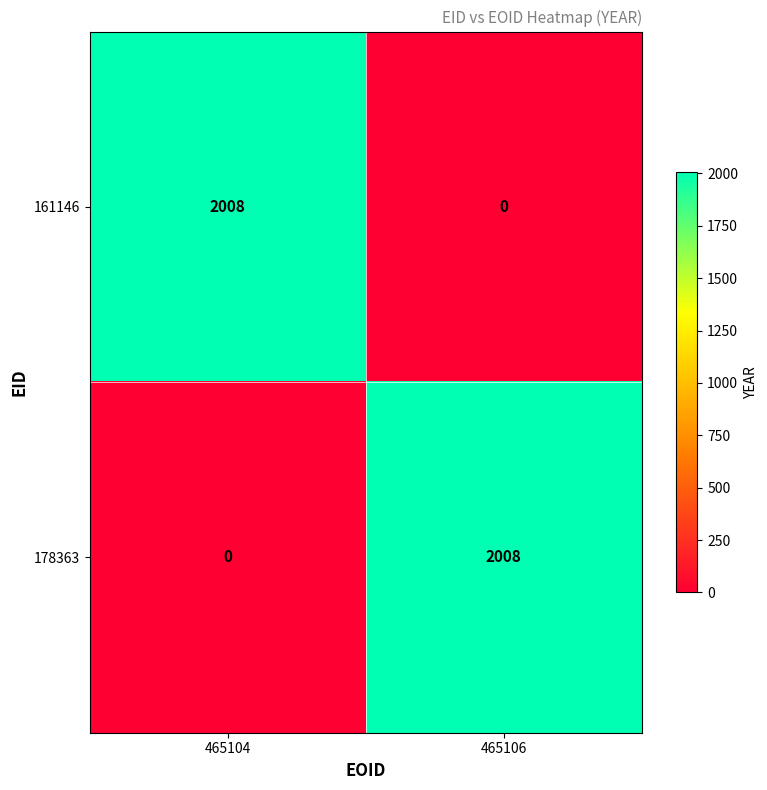

At how many categories does at least one series exceed 1517?

2